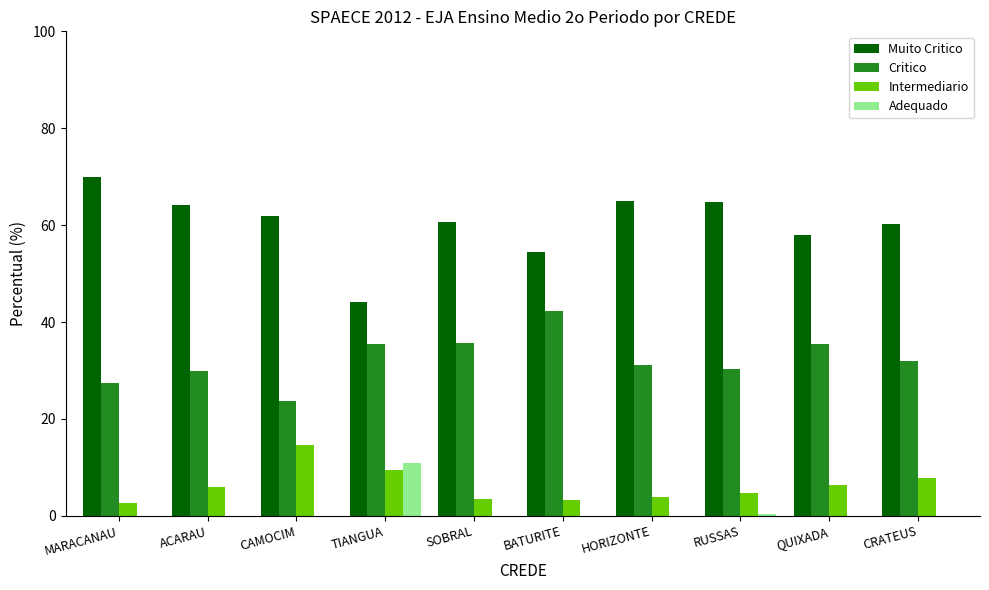

At which category does the chart reach its peak across all series?

MARACANAU